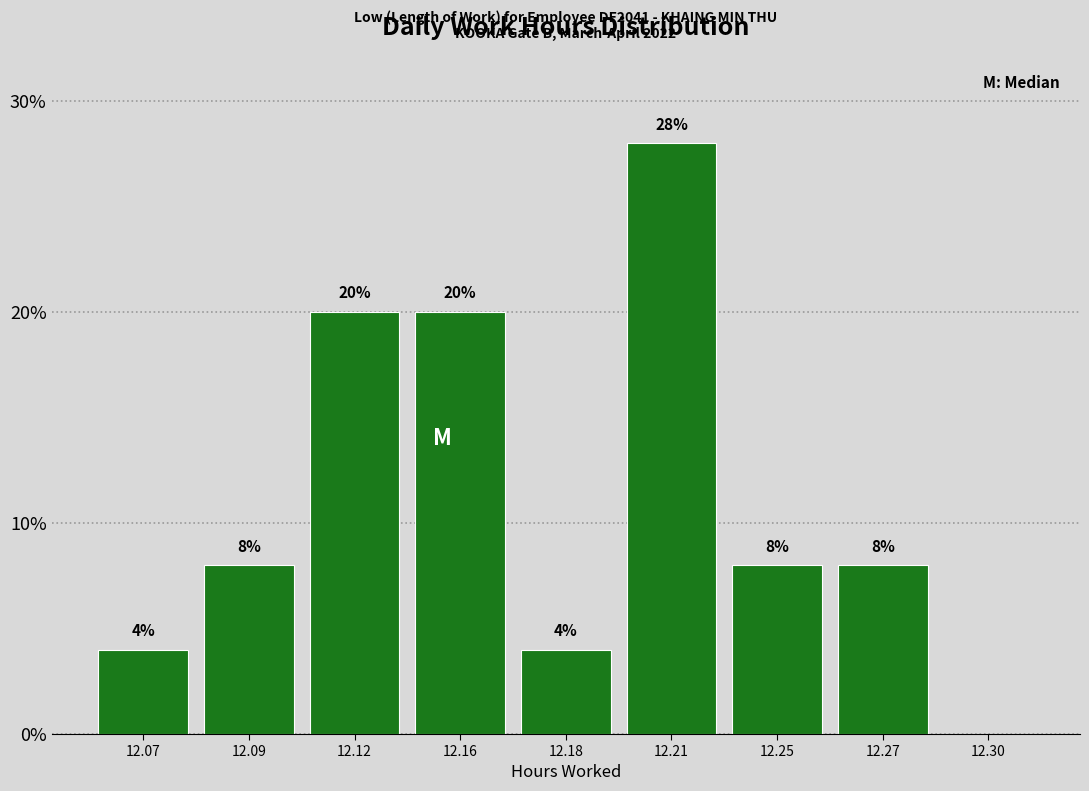

Reading right to left, transcribe all the data shown in this chart.

12.30=0.0	12.27=8.0	12.25=8.0	12.21=28.0	12.18=4.0	12.16=20.0	12.12=20.0	12.09=8.0	12.07=4.0